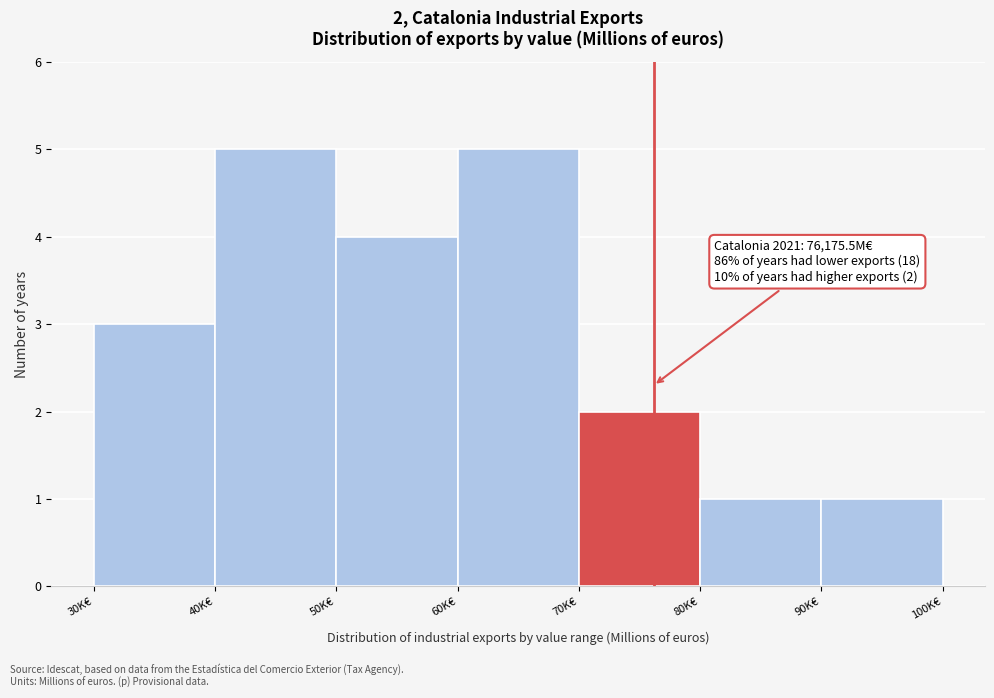

Reading right to left, what are all the values shown in this chart?

90K€=1	80K€=1	70K€=2	60K€=5	50K€=4	40K€=5	30K€=3